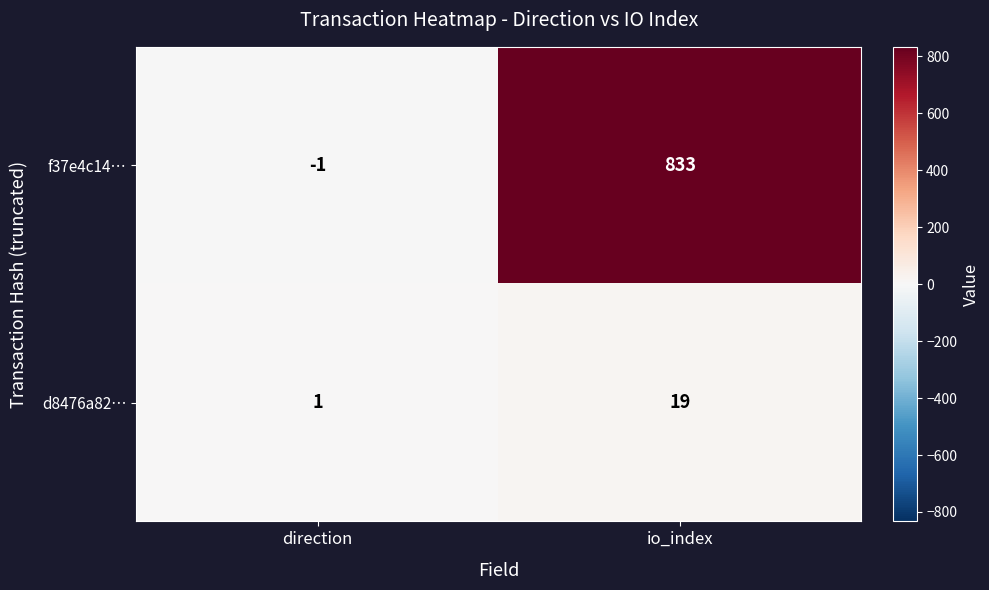

What is the sum of the f37e4c14… values at direction and io_index?

832